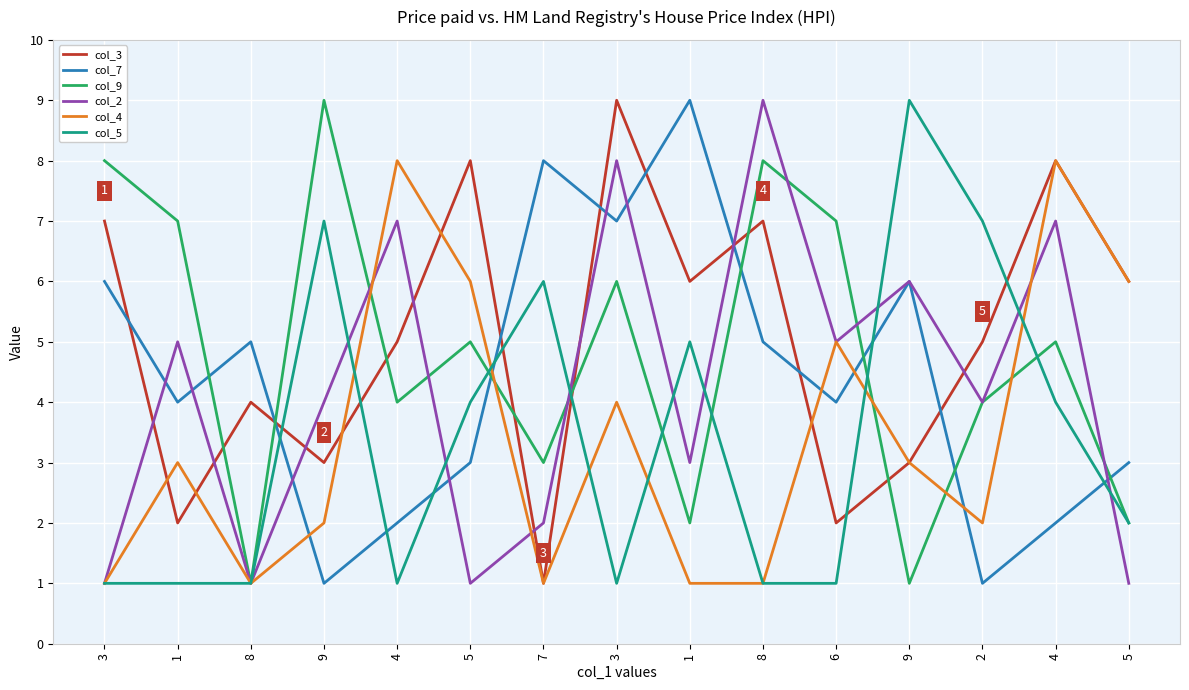

The value of col_2 at 5 is 1. True or false?

False